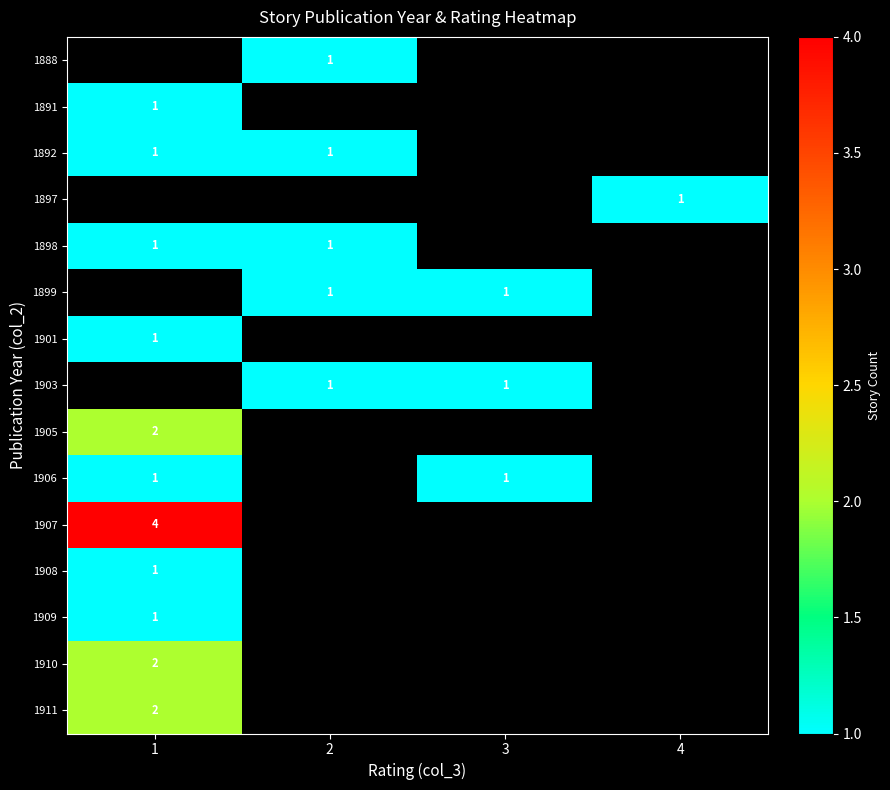

The value of 1909 at 1 is 1. True or false?

True